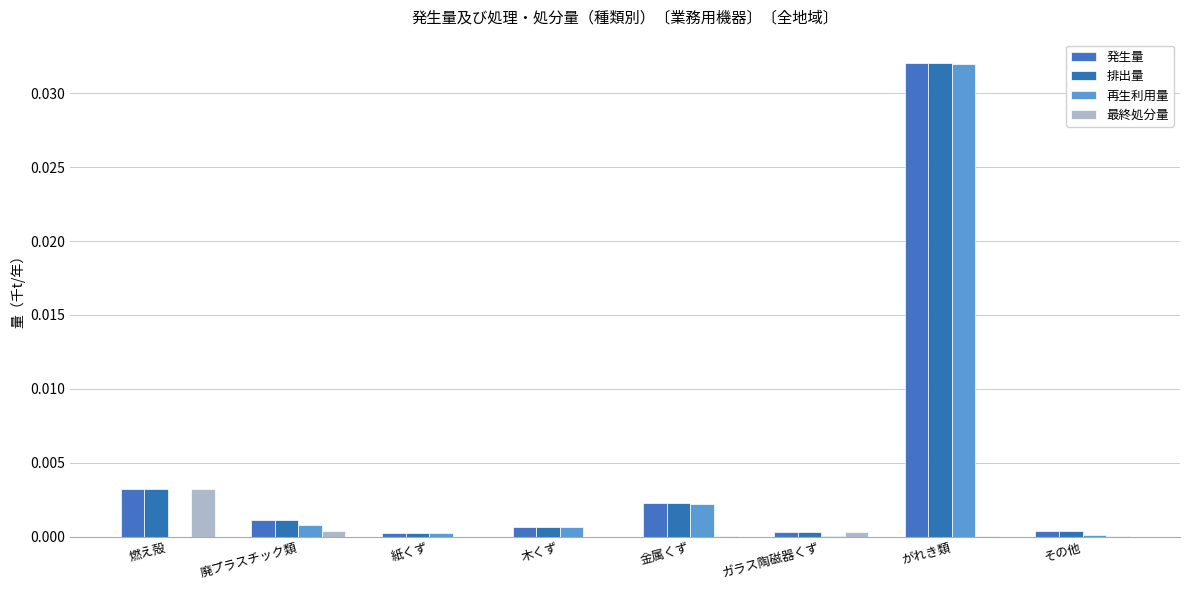

Between 廃プラスチック類 and 燃え殻, which is larger?

燃え殻